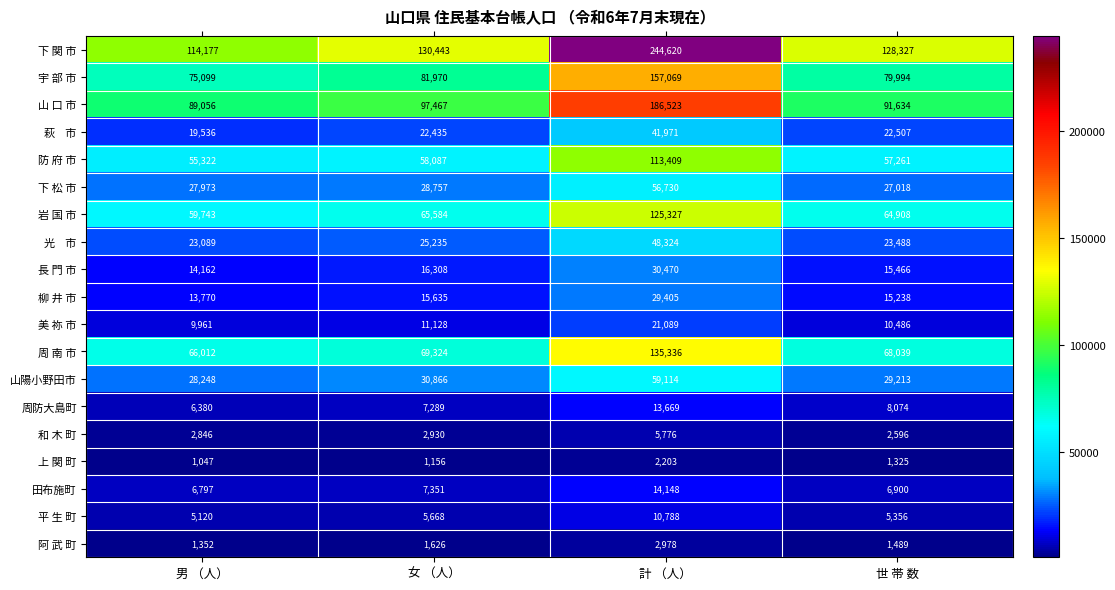

What is the difference between the second highest and minimum values in the 周 南 市 series?

3312